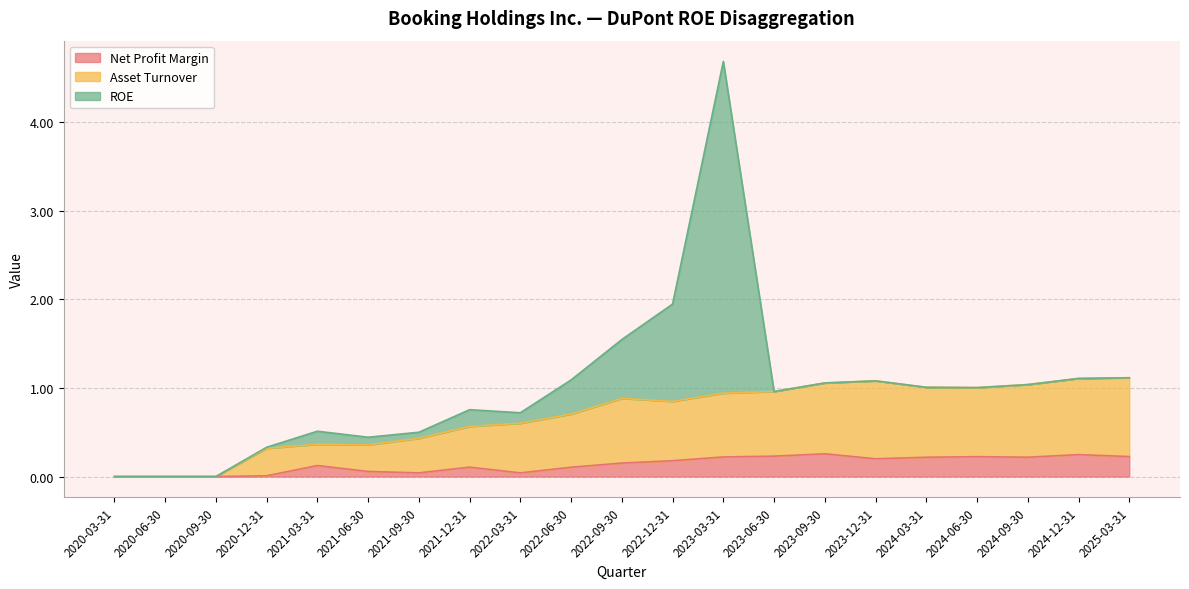

Is the value of Asset Turnover at 2024-03-31 greater than the value of Net Profit Margin at 2023-06-30?

Yes